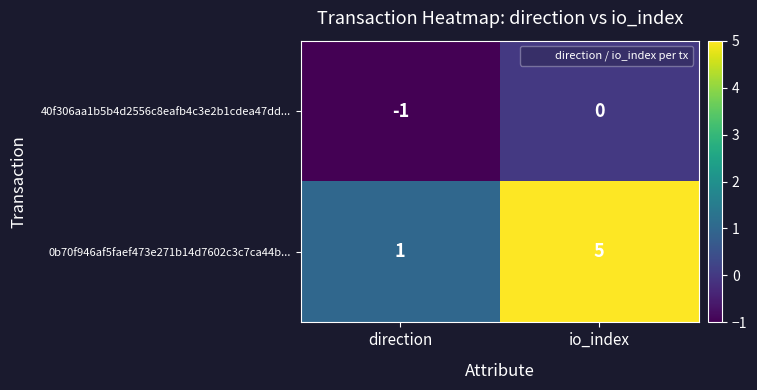

What is the sum of all 0b70f946af5faef473e271b14d7602c3c7ca44b... values?

6